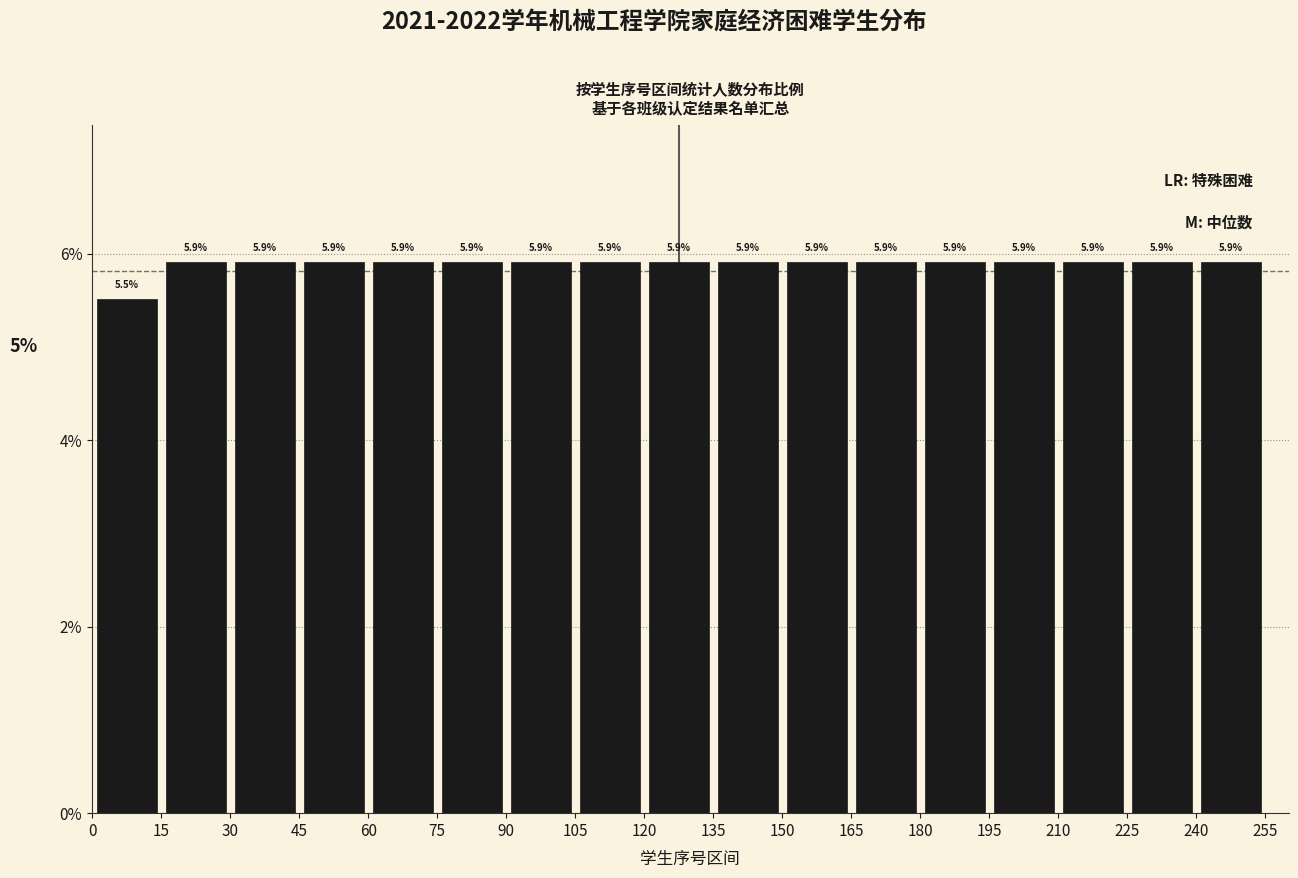

What is the height of the bar covering 60 to 75 on the x-axis?

5.9